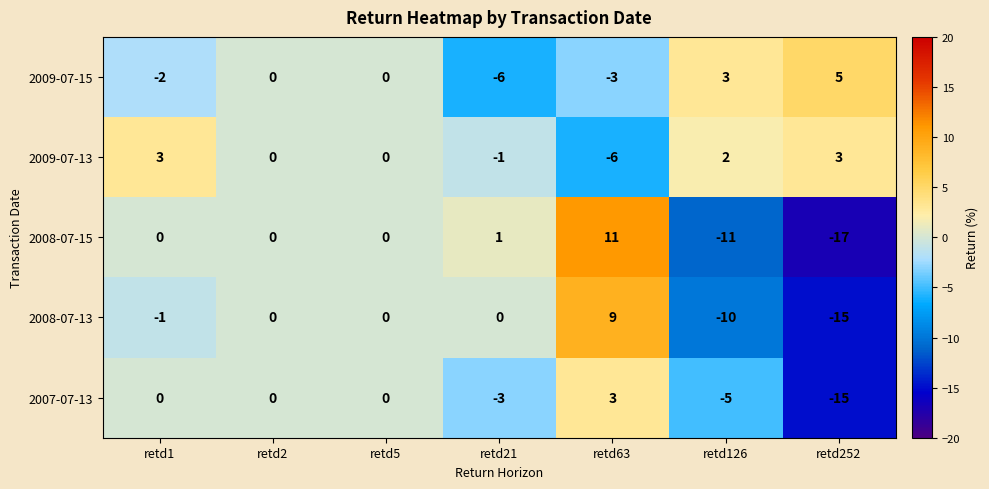

Which series has the largest total across all categories?

2009-07-13